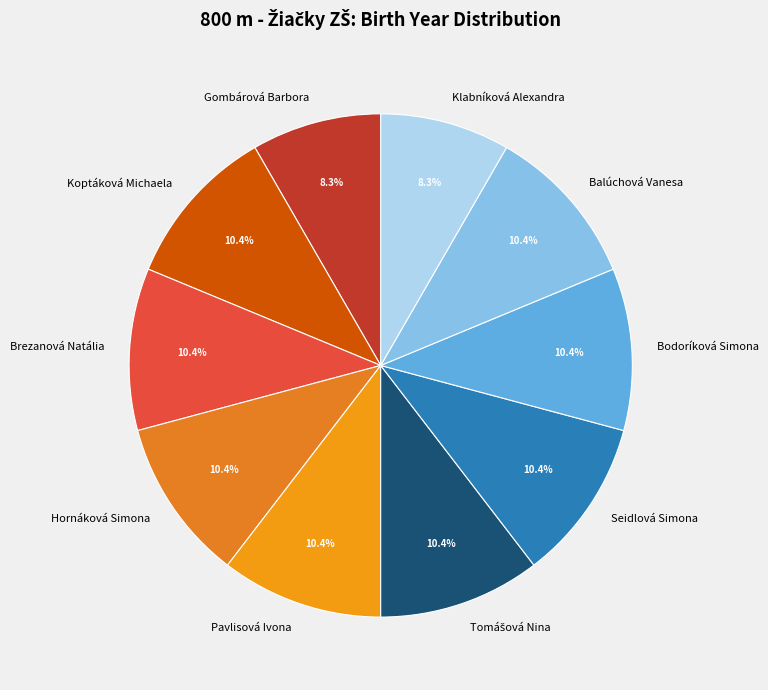

Combined, do Hornáková Simona and Brezanová Natália account for over 50%?

No